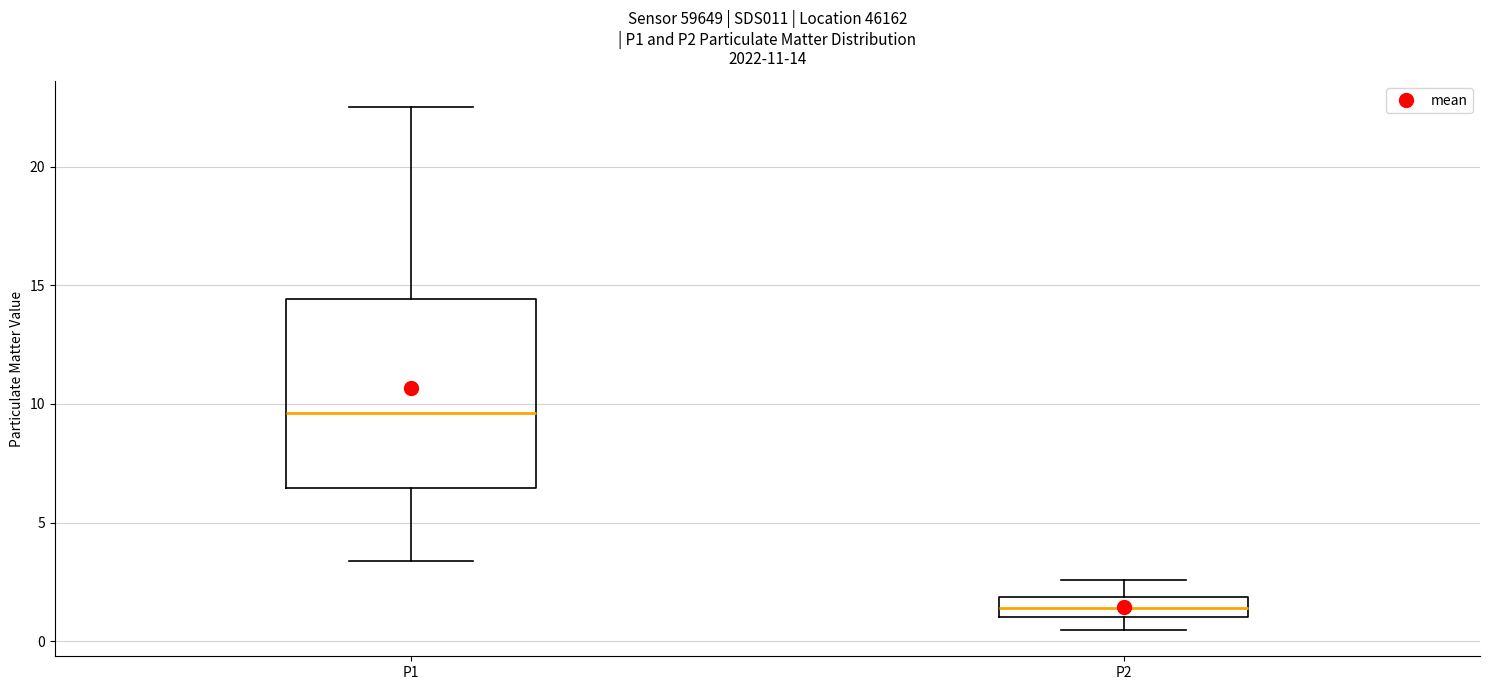

Comparing the boxes themselves (not the whiskers), which one is the tallest?

P1